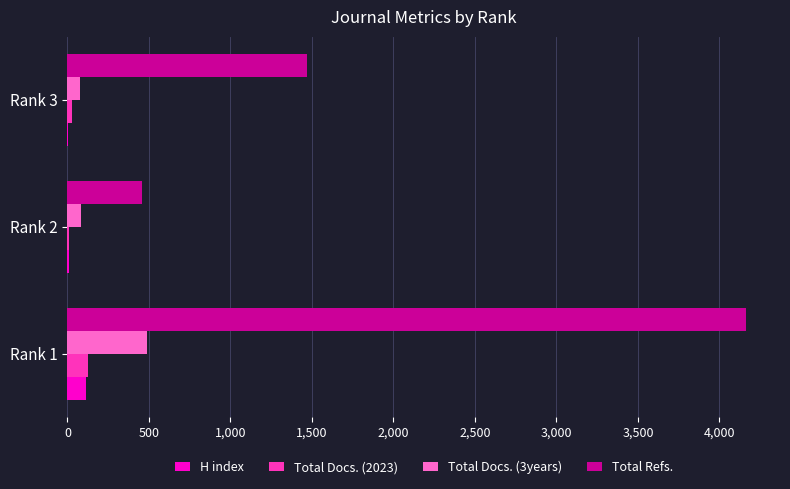

Between Rank 1 and Rank 3, which series saw the biggest shift?

Total Refs.